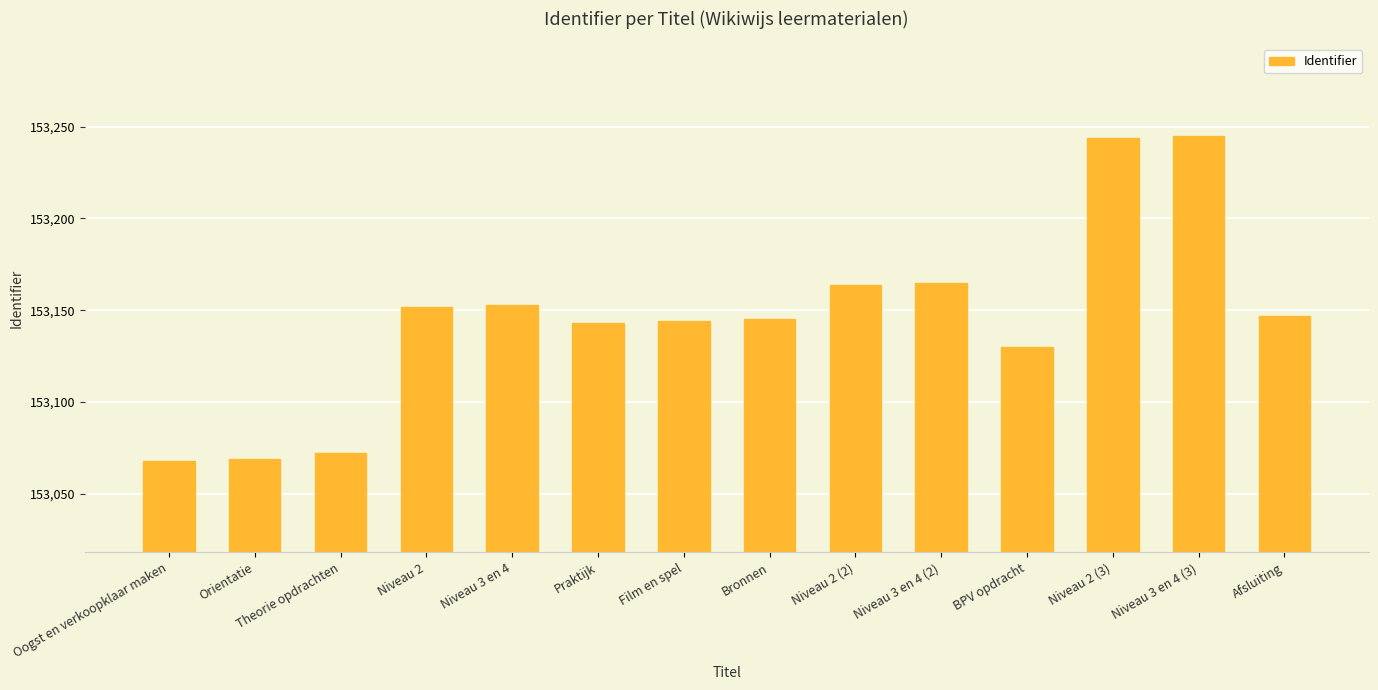

What is the label of the 6th bar from the left?

Praktijk